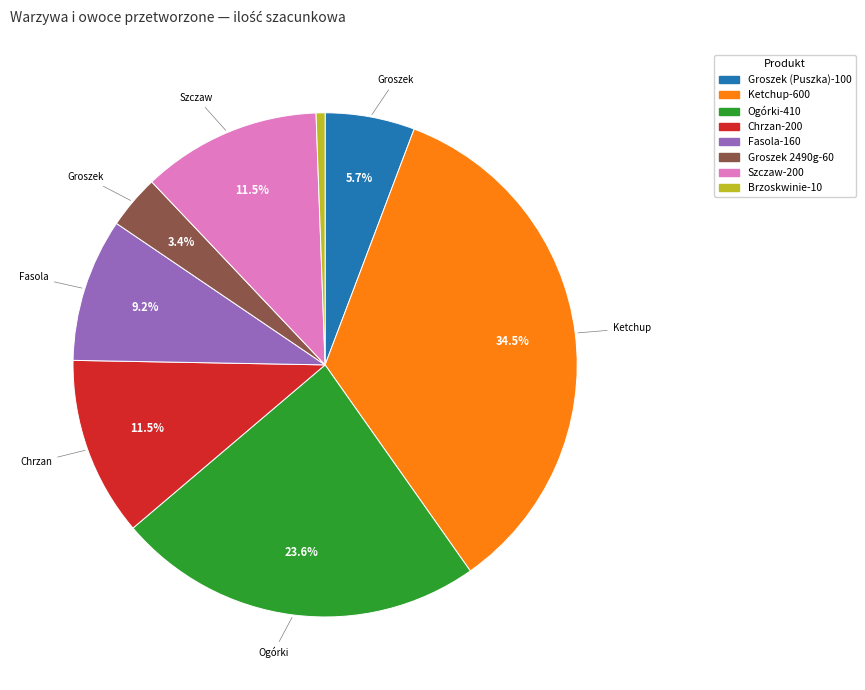

Is there a majority slice in this chart?

No